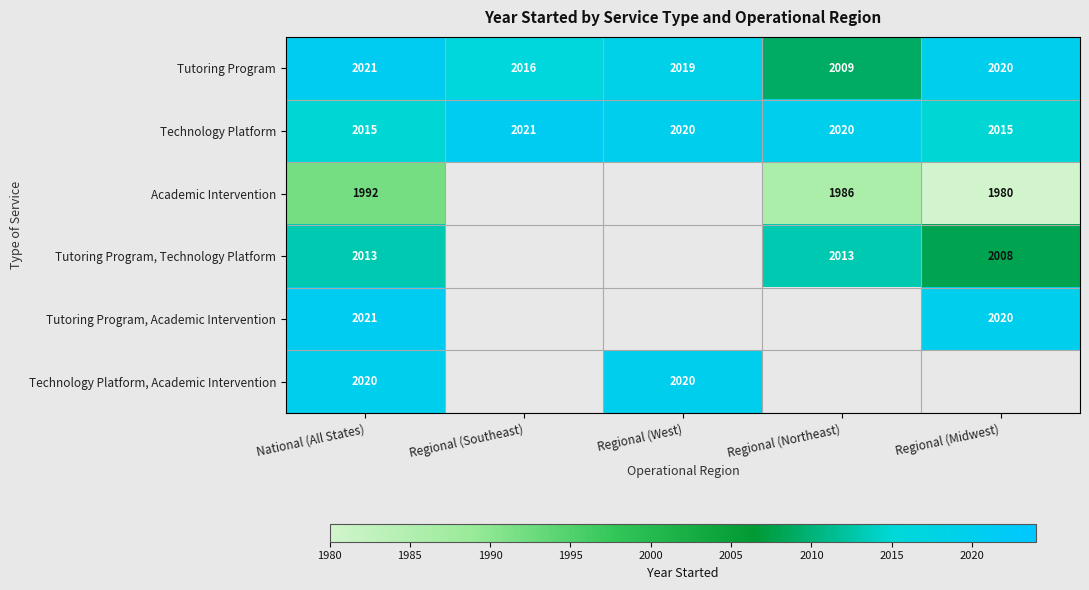

Is it true that Academic Intervention equals 1309 at Regional (Midwest)?

False